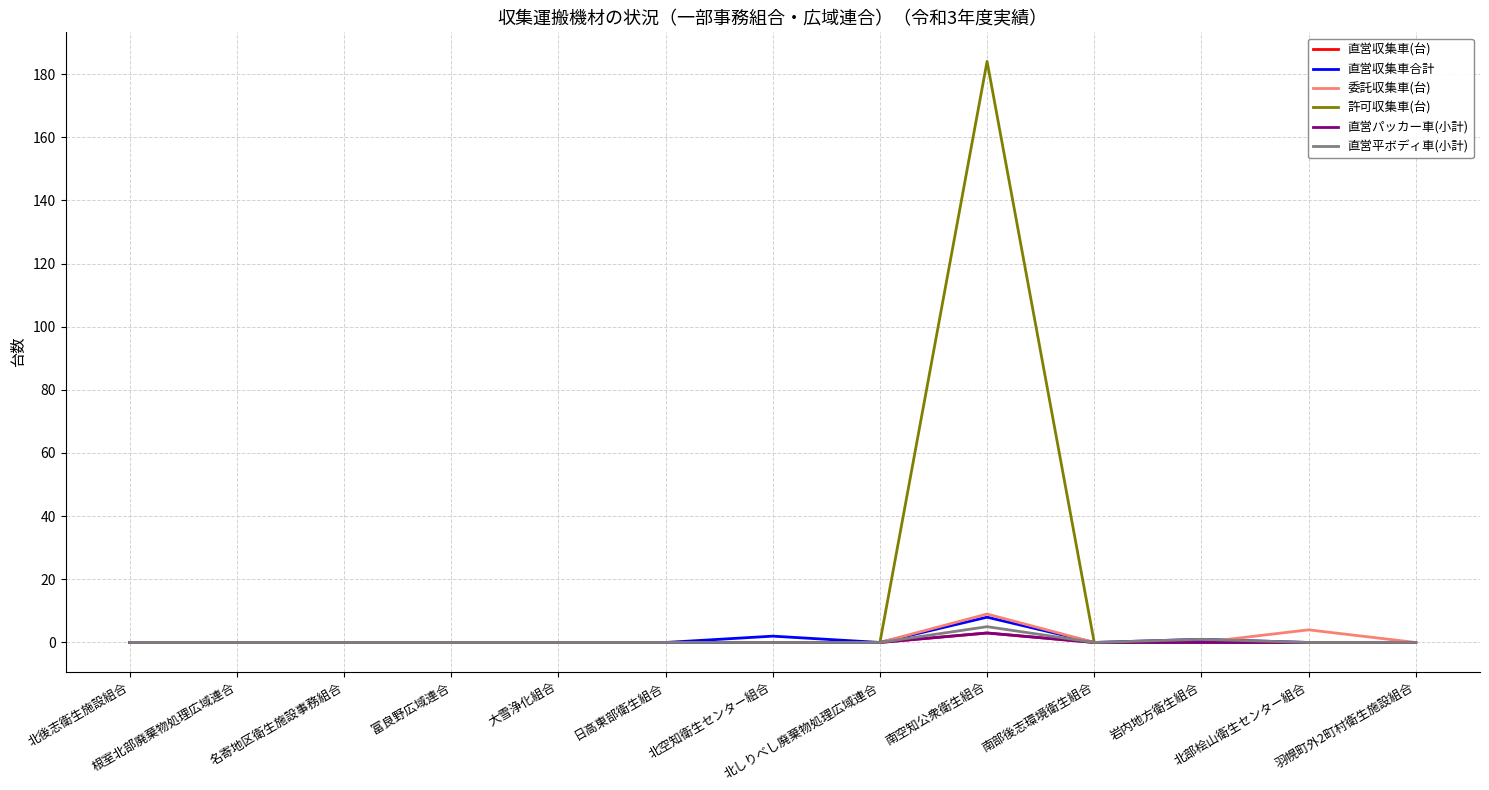

What is the maximum value shown in the chart?

184